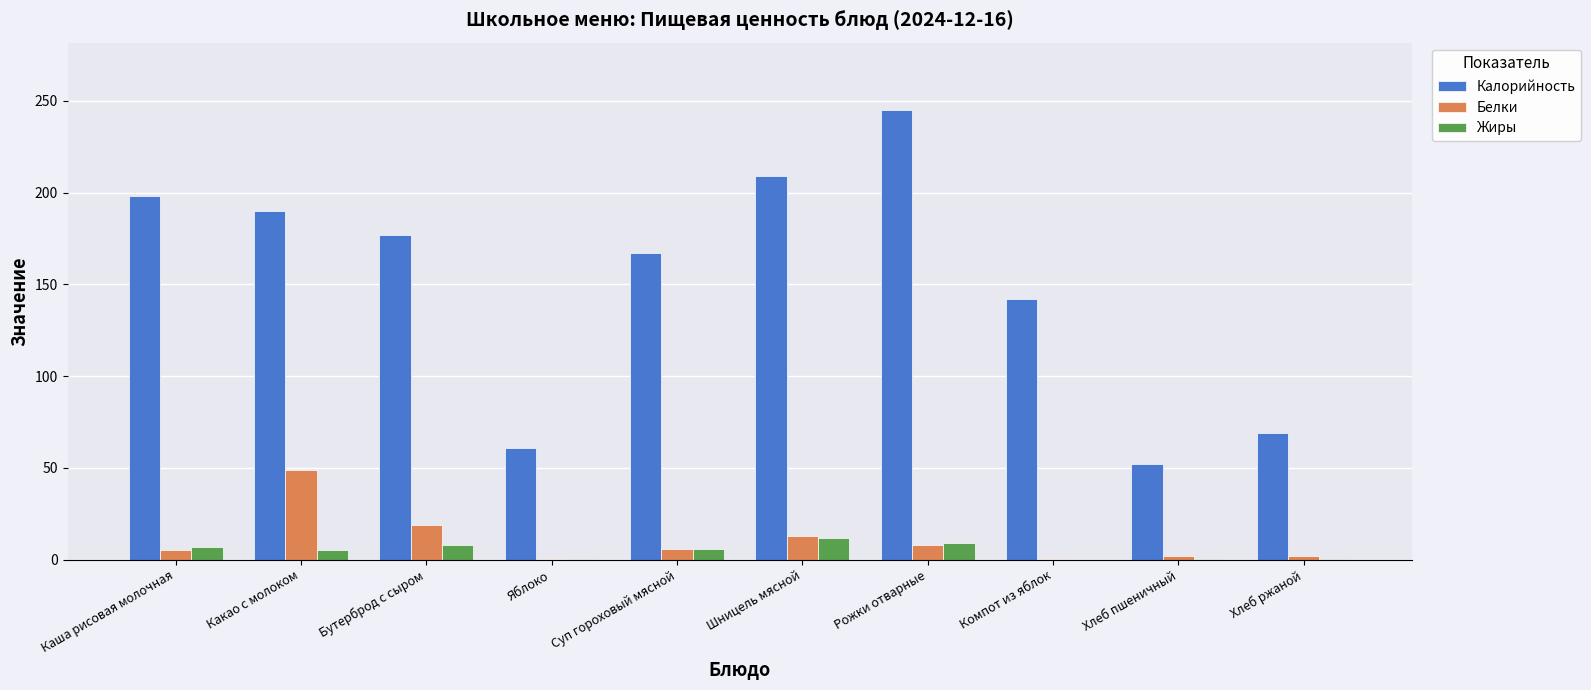

Which series changed the most between Бутерброд с сыром and Компот из яблок?

Калорийность